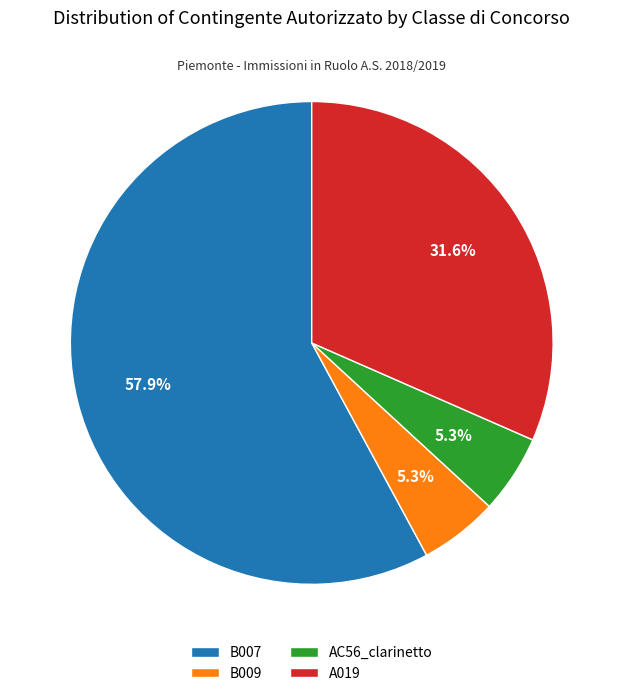

To the nearest percent, what is the difference between the largest and smallest slice percentages?

53%